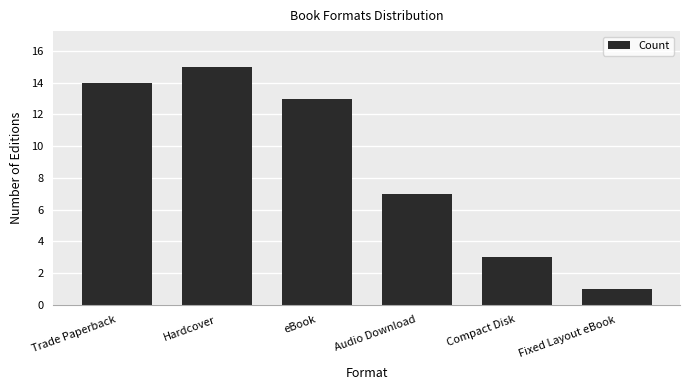

Are the bars grouped side by side (vs. stacked)?

No